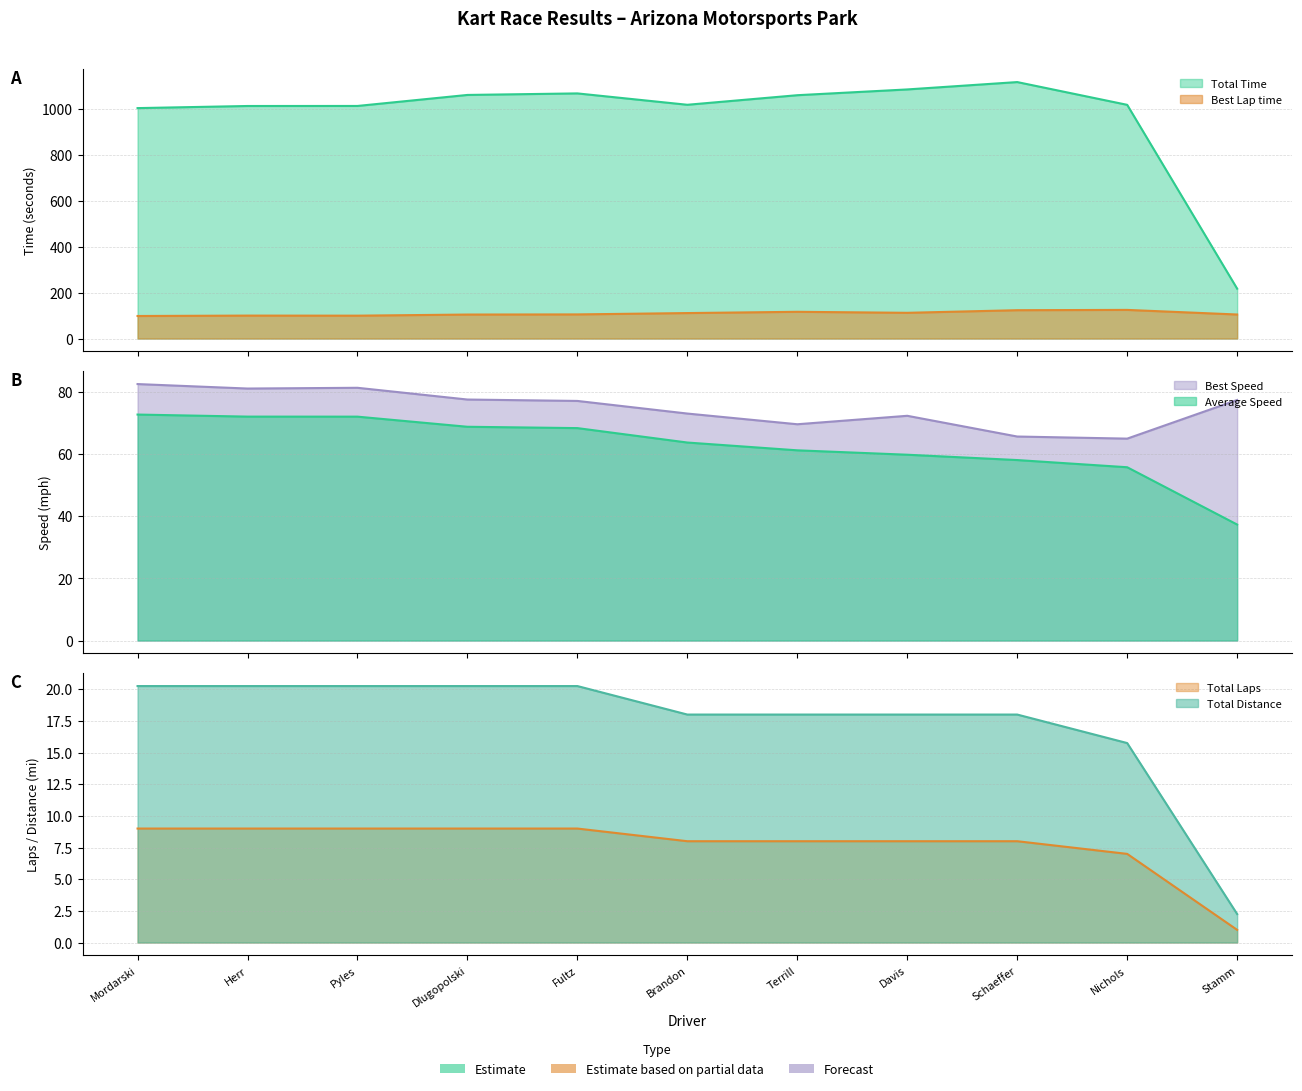

Which has a higher value, Herr or Davis?

Davis